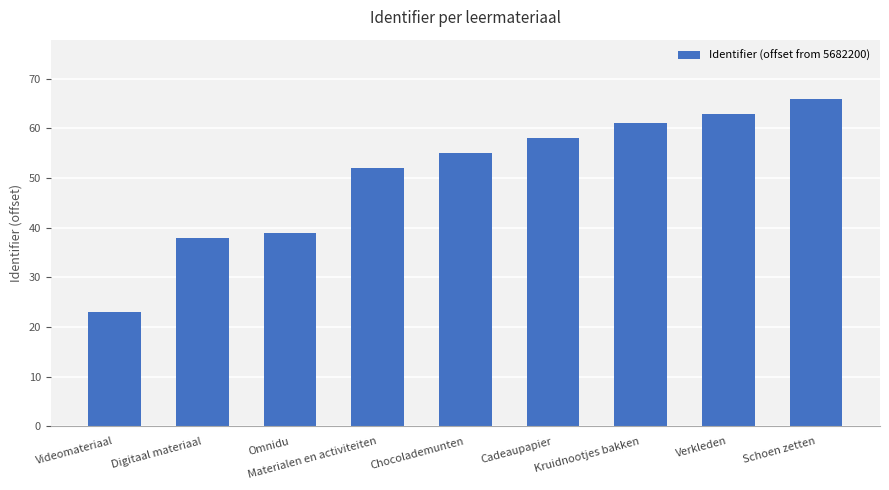

Reading right to left, extract all data points from this chart.

Schoen zetten=66	Verkleden=63	Kruidnootjes bakken=61	Cadeaupapier=58	Chocolademunten=55	Materialen en activiteiten=52	Omnidu=39	Digitaal materiaal=38	Videomateriaal=23